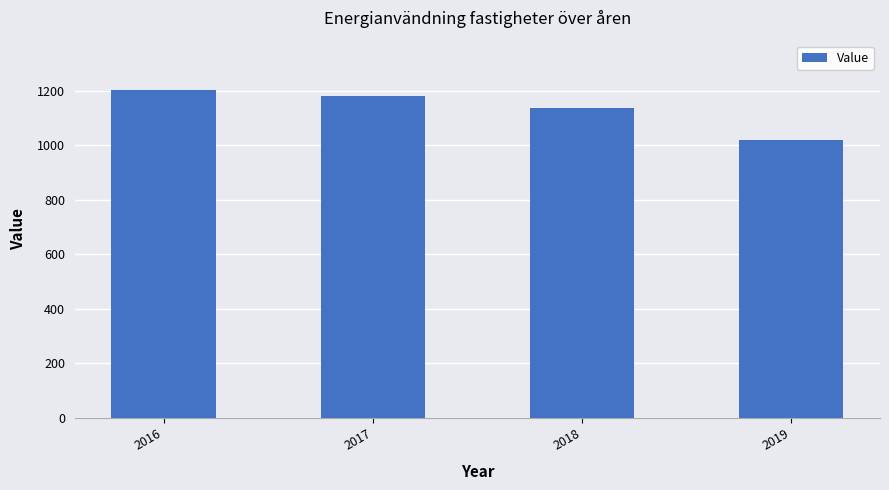

Rank the categories by value from highest to lowest.

2016, 2017, 2018, 2019